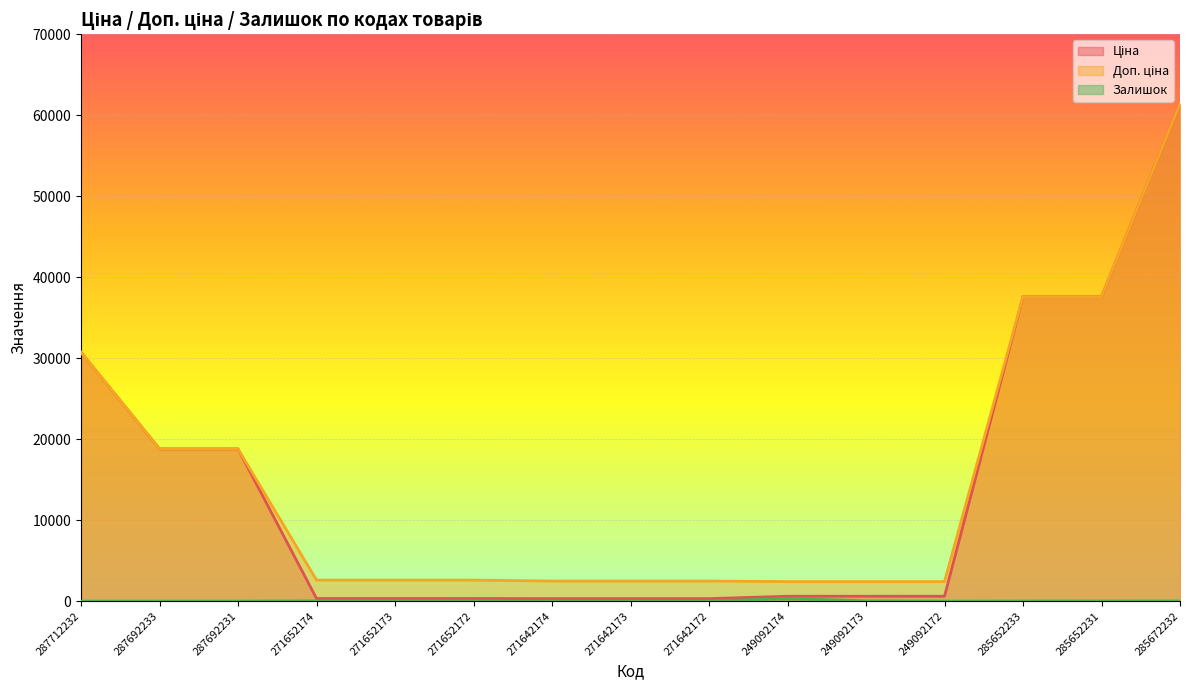

How many values in the Доп. ціна series exceed 2598?

9